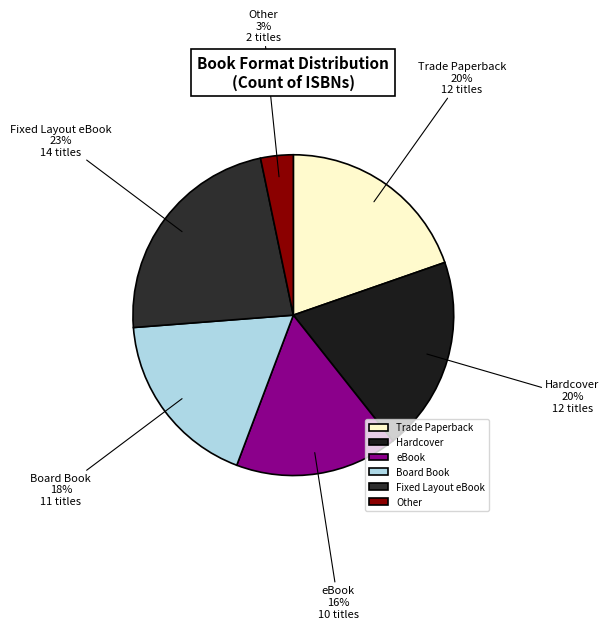

To the nearest percent, what percentage of the pie is Hardcover?

20%